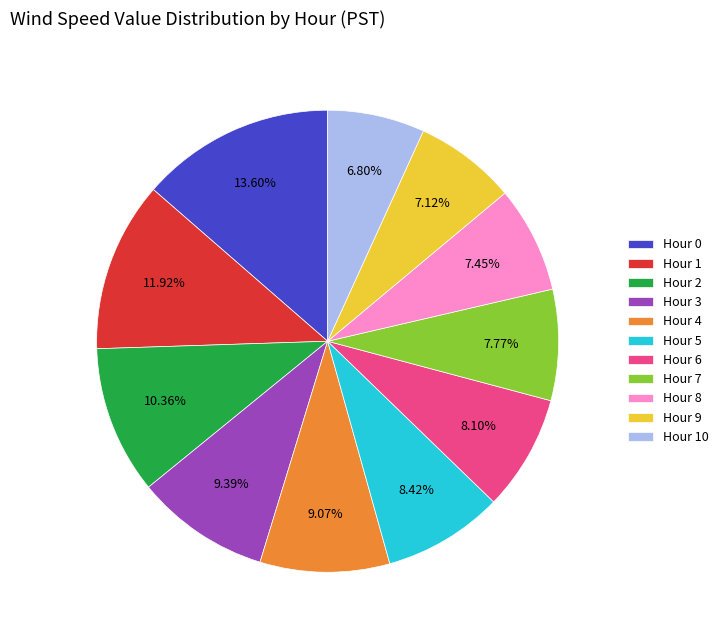

Approximately how many times larger is the value at Hour 2 compared to Hour 6?

1.3